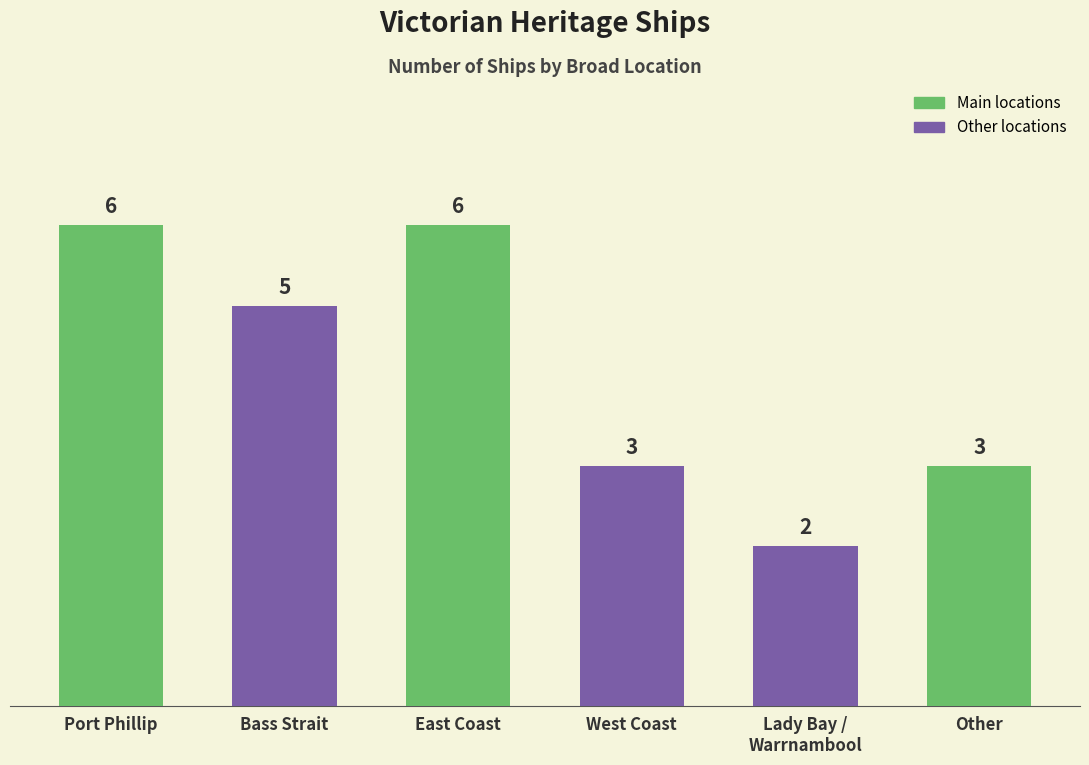

Which has a higher value, Lady Bay /
Warrnambool or Bass Strait?

Bass Strait